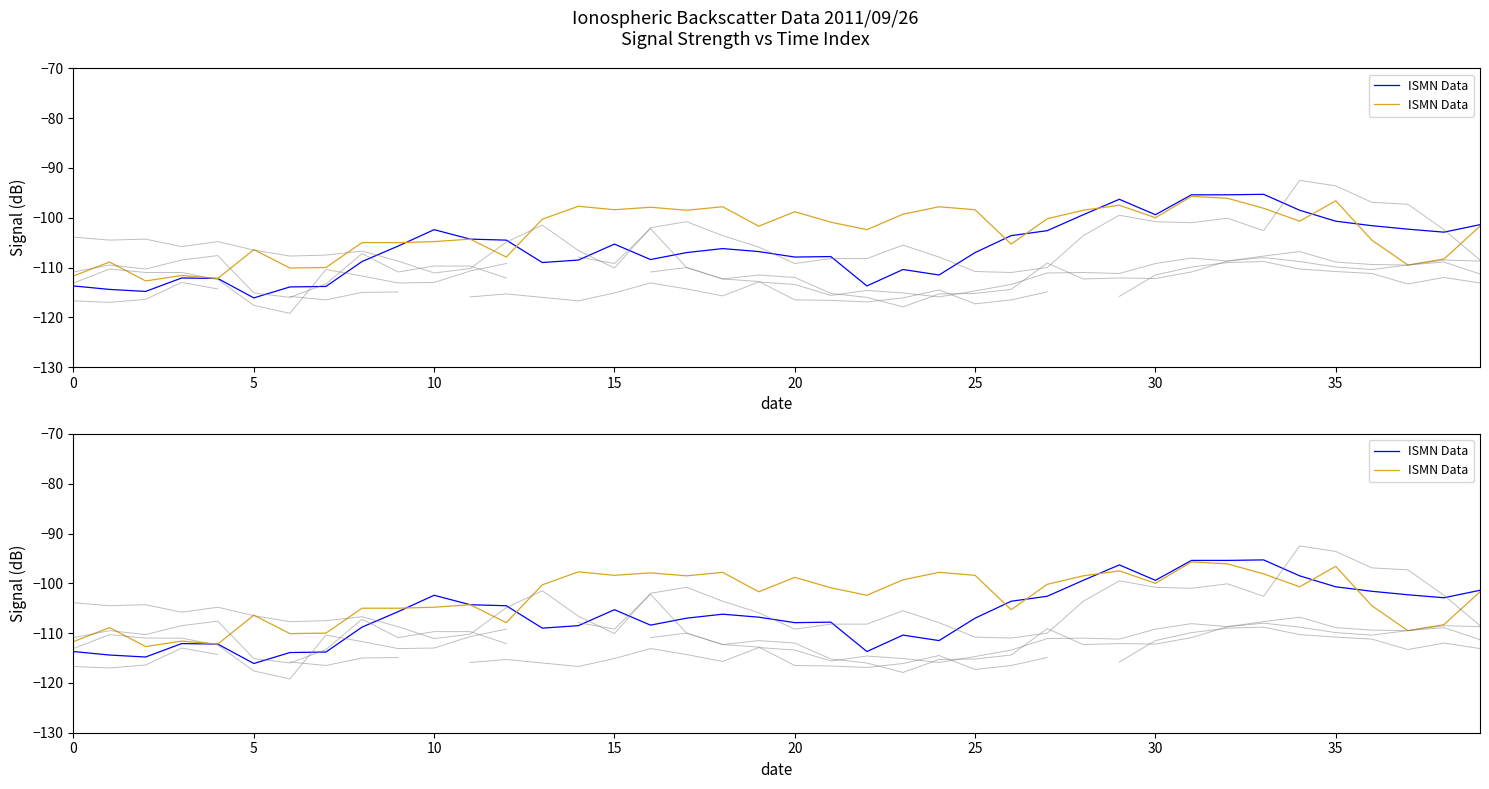

What is the label of the 30th point from the left?

29